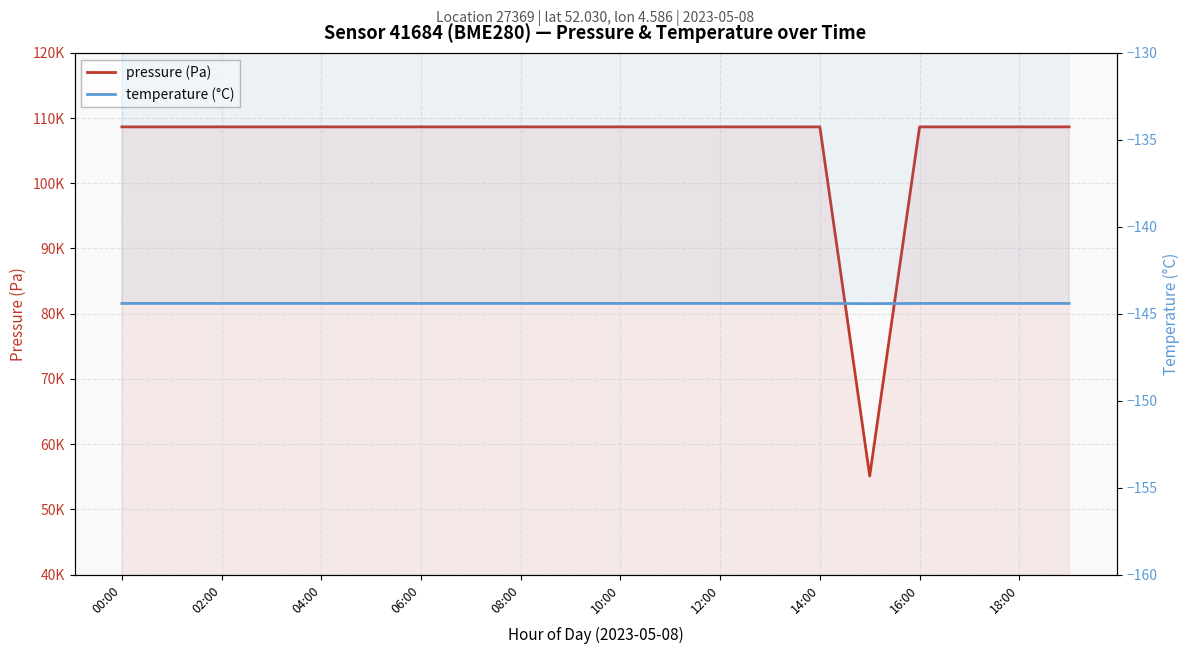

At how many categories does at least one series exceed 33387?

20